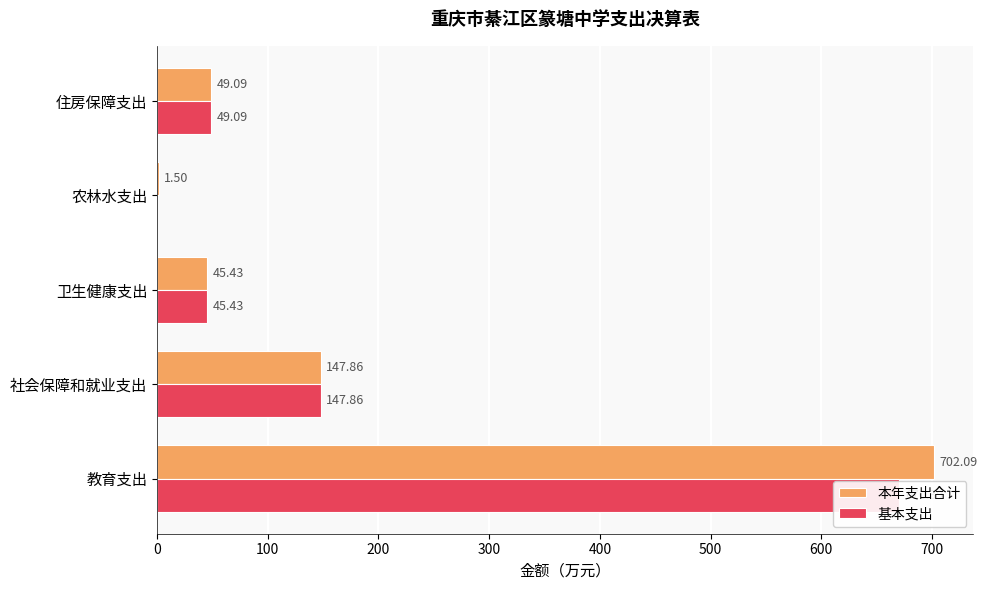

Are the bars horizontal?

Yes